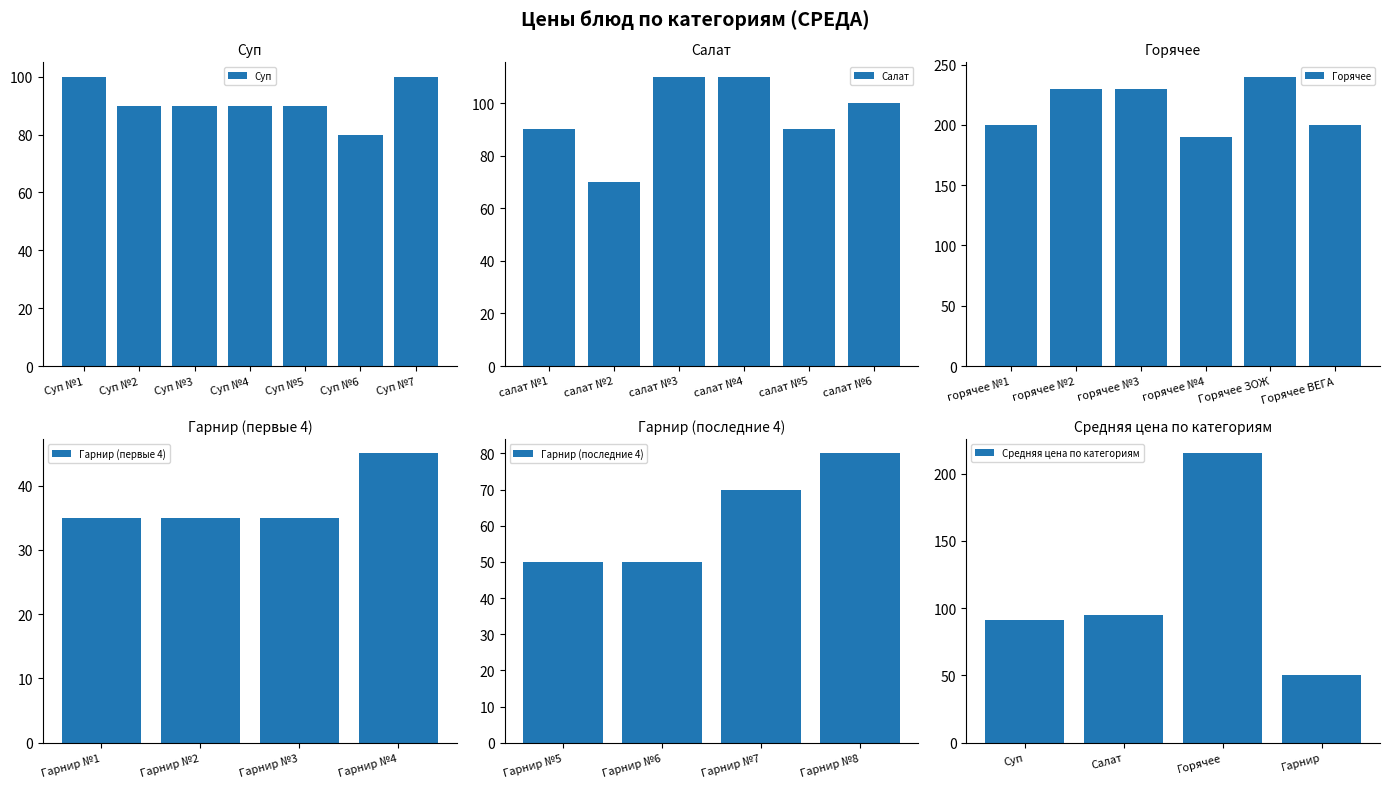

The Гарнир (первые 4) series shows 23 at Гарнир №3. True or false?

False